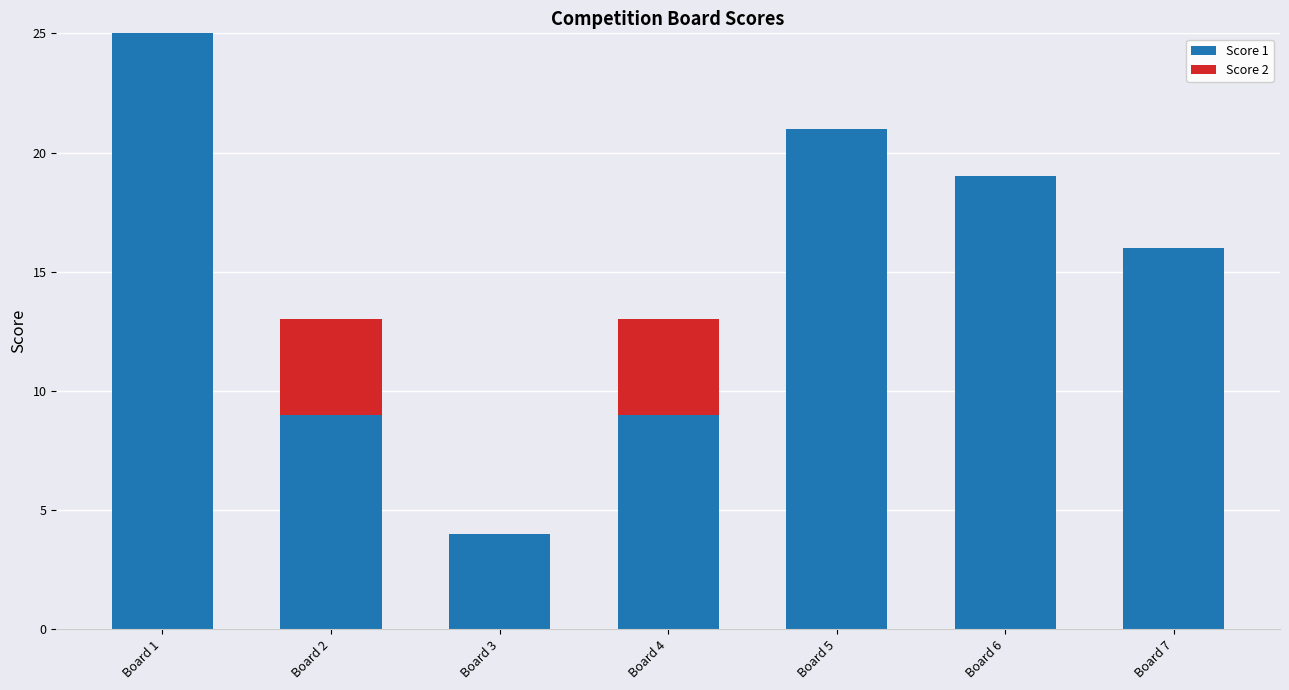

Is it true that Score 1 equals 36 at Board 1?

False